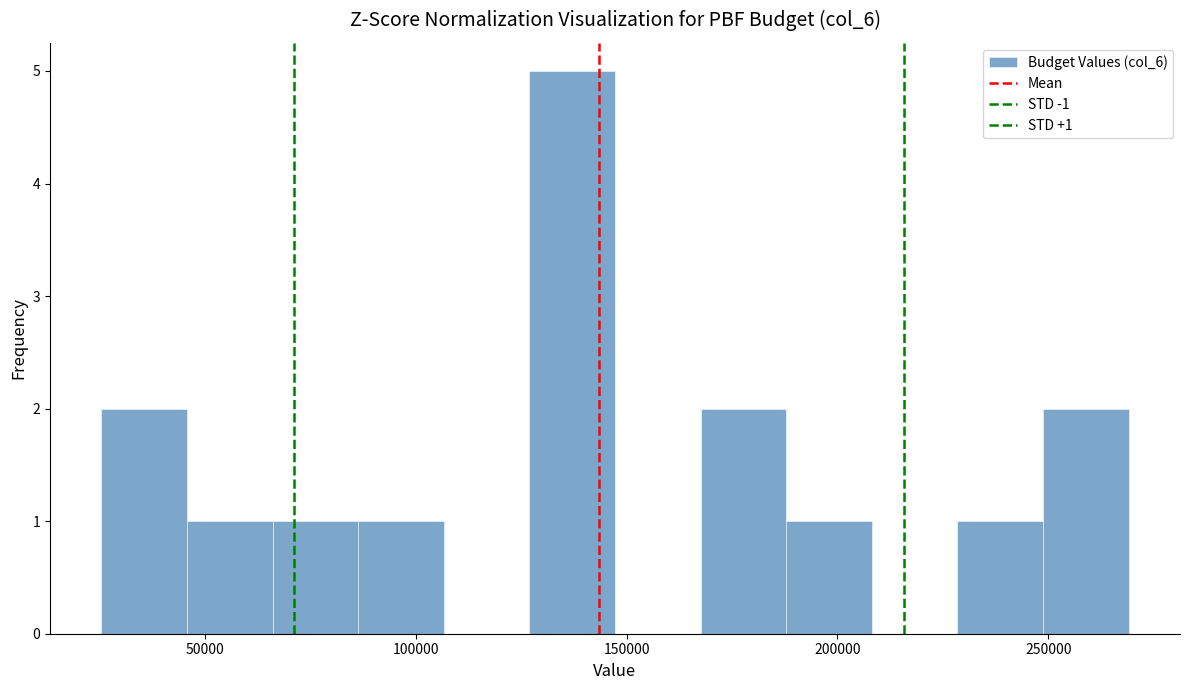

Which range on the x-axis has the tallest bar?

125000 to 145000